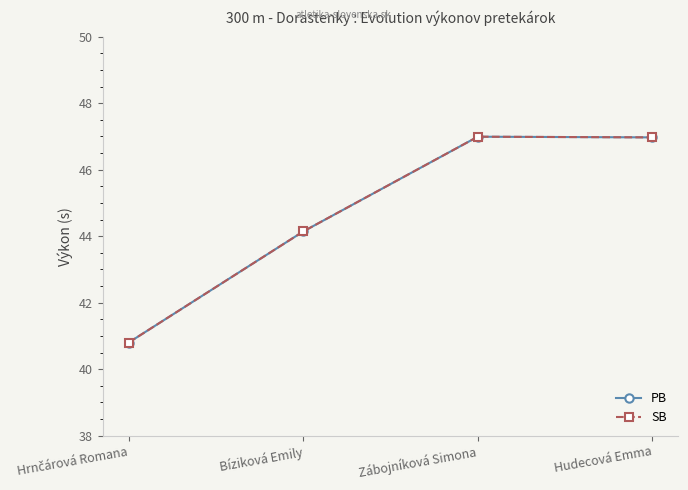

Is this an area chart (filled region under the line)?

No